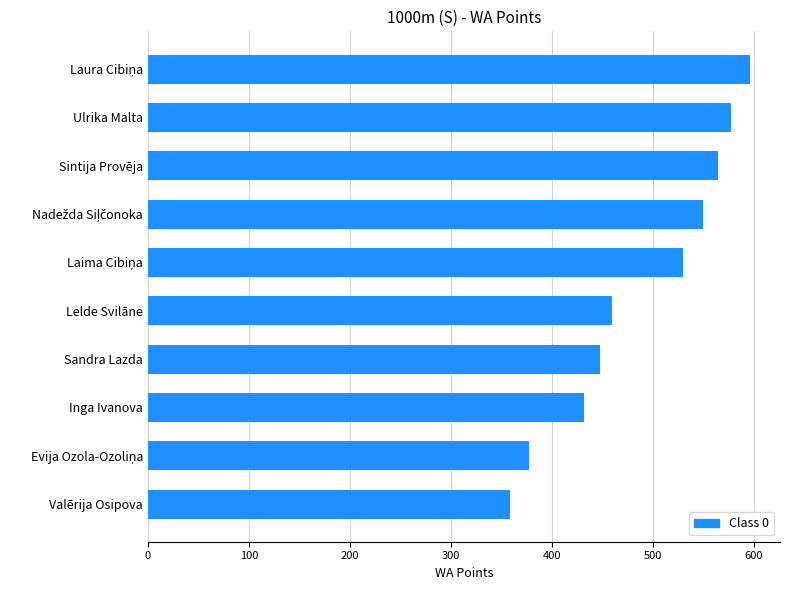

What is the average value?

489